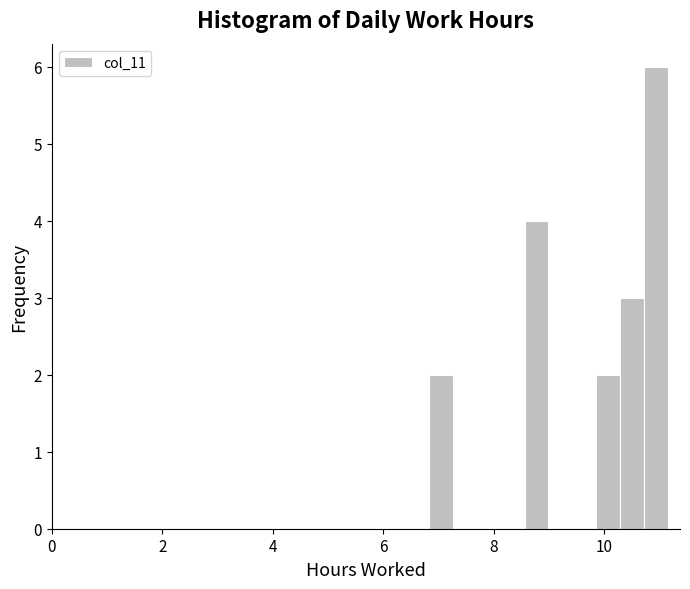

Read against the x-axis, roughly where is the centre of the tallest bar?

11.0